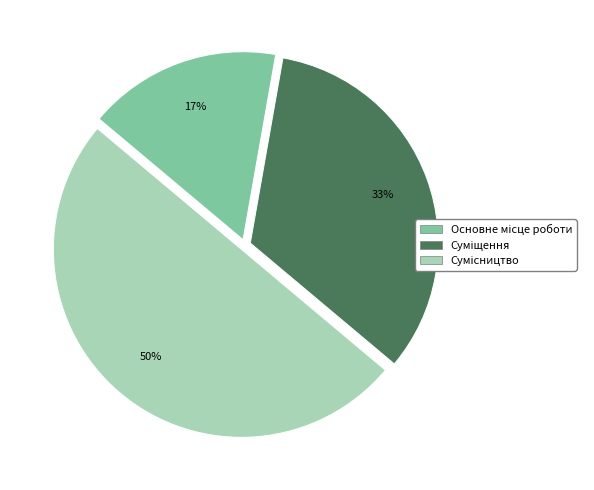

To the nearest percent, what is the average slice percentage?

33%